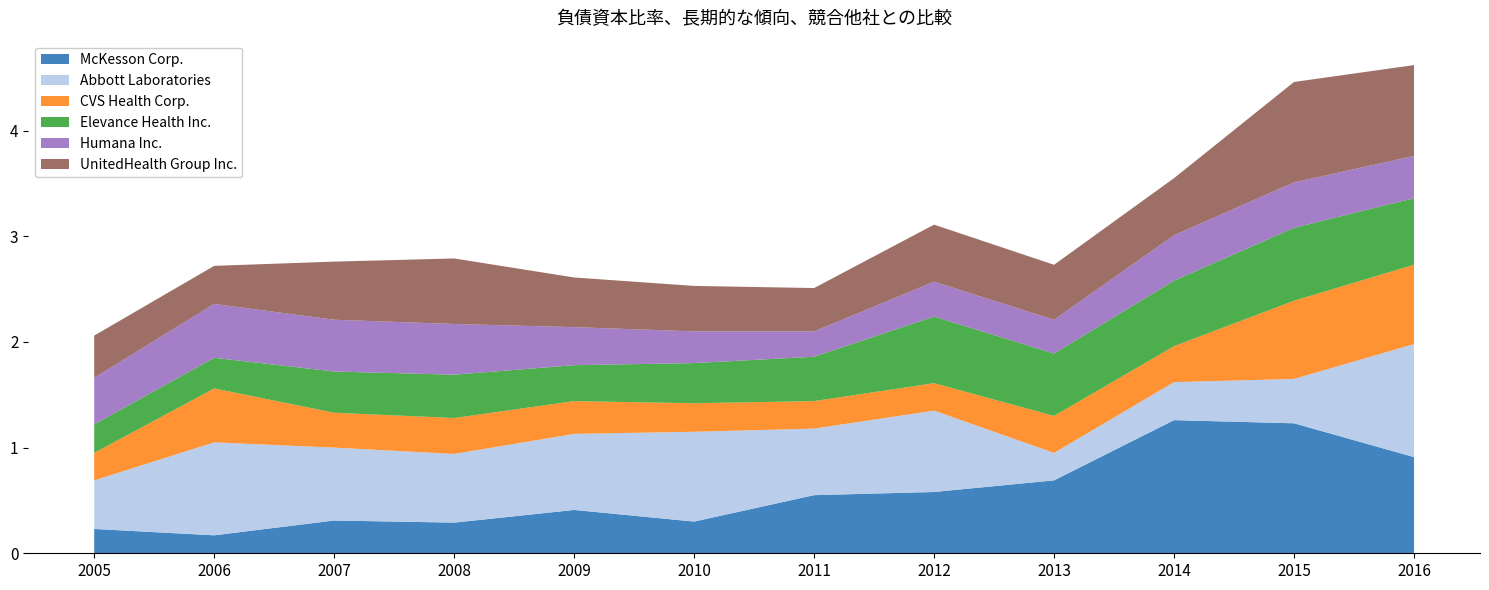

Reading right to left, list all the values displayed in this chart.

McKesson Corp.: 0.9	1.2	1.3	0.7	0.6	0.6	0.3	0.4	0.3	0.3	0.2	0.2
Abbott Laboratories: 1.1	0.4	0.4	0.3	0.8	0.6	0.8	0.7	0.7	0.7	0.9	0.5
CVS Health Corp.: 0.8	0.7	0.3	0.3	0.3	0.3	0.3	0.3	0.3	0.3	0.5	0.3
Elevance Health Inc.: 0.6	0.7	0.6	0.6	0.6	0.4	0.4	0.3	0.4	0.4	0.3	0.3
Humana Inc.: 0.4	0.4	0.4	0.3	0.3	0.2	0.3	0.4	0.5	0.5	0.5	0.4
UnitedHealth Group Inc.: 0.9	0.9	0.5	0.5	0.5	0.4	0.4	0.5	0.6	0.6	0.4	0.4